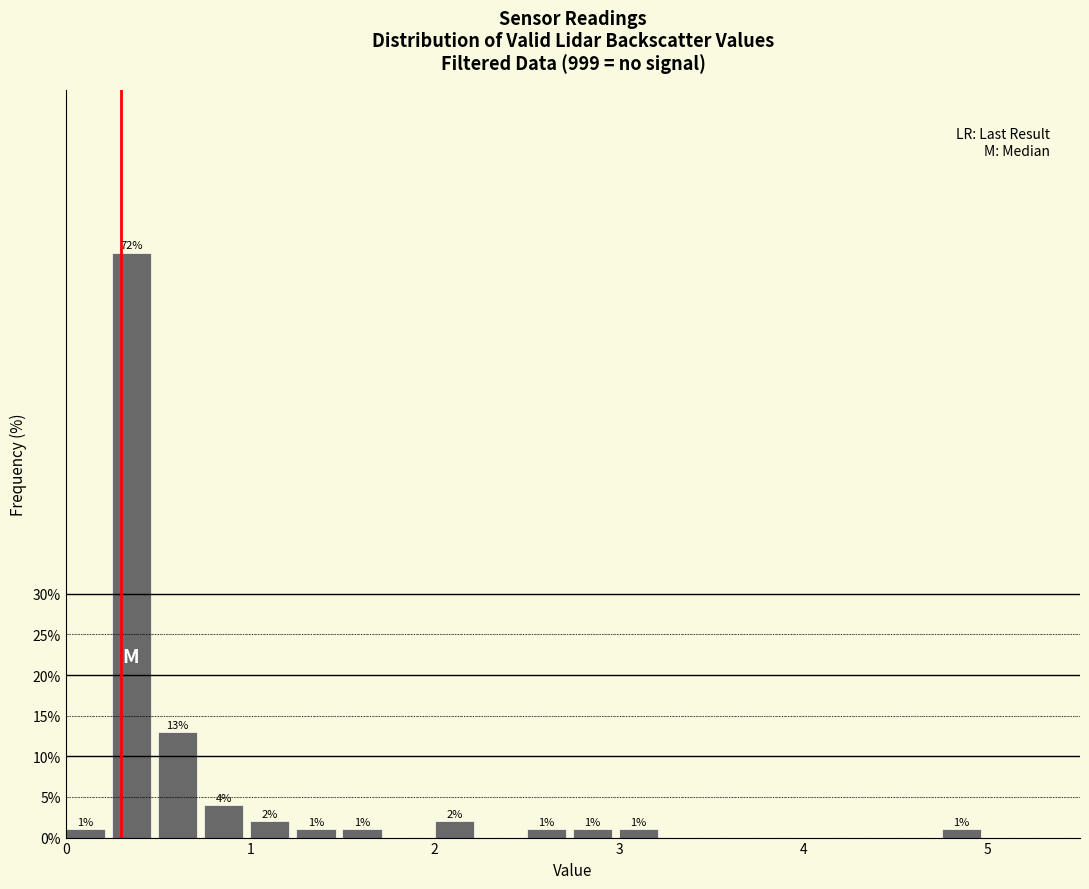

Around what value on the x-axis is the tallest bar? Give the approximate position of its centre, as read against the axis.

0.4